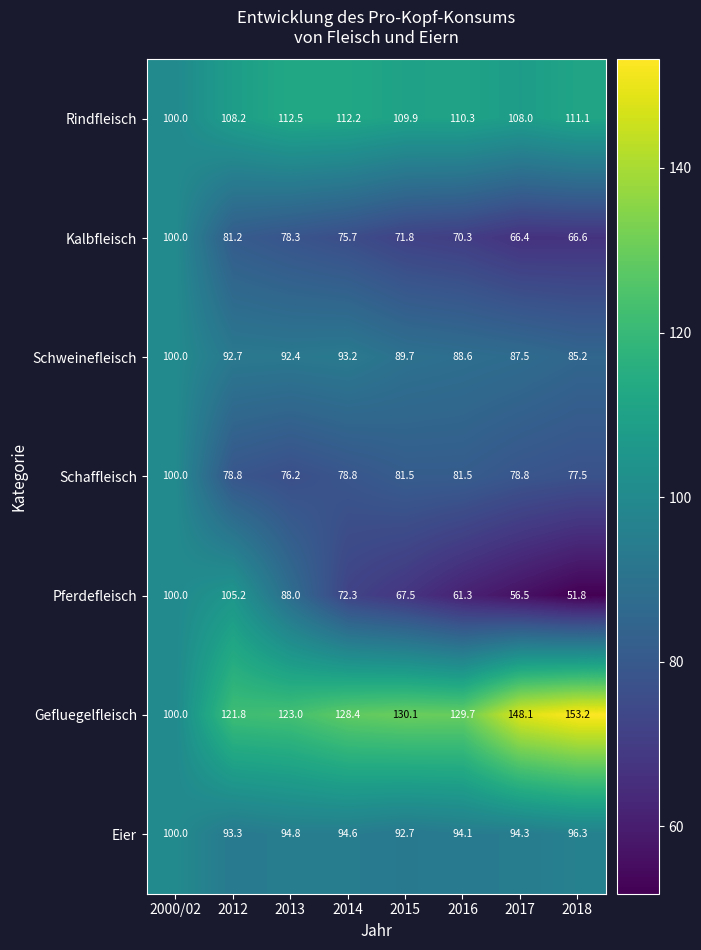

How many data points in Schweinefleisch are above 92?

4